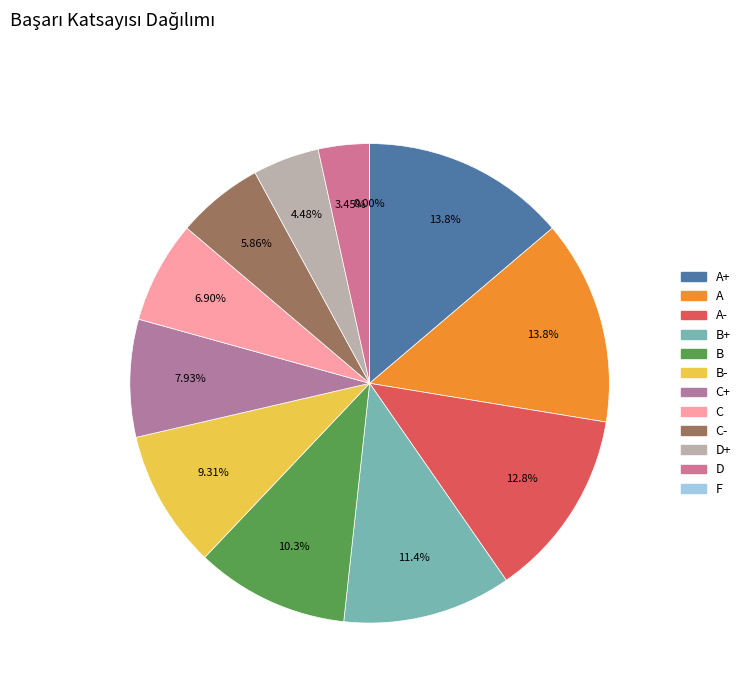

The B+ slice represents 11% of the pie. True or false?

True